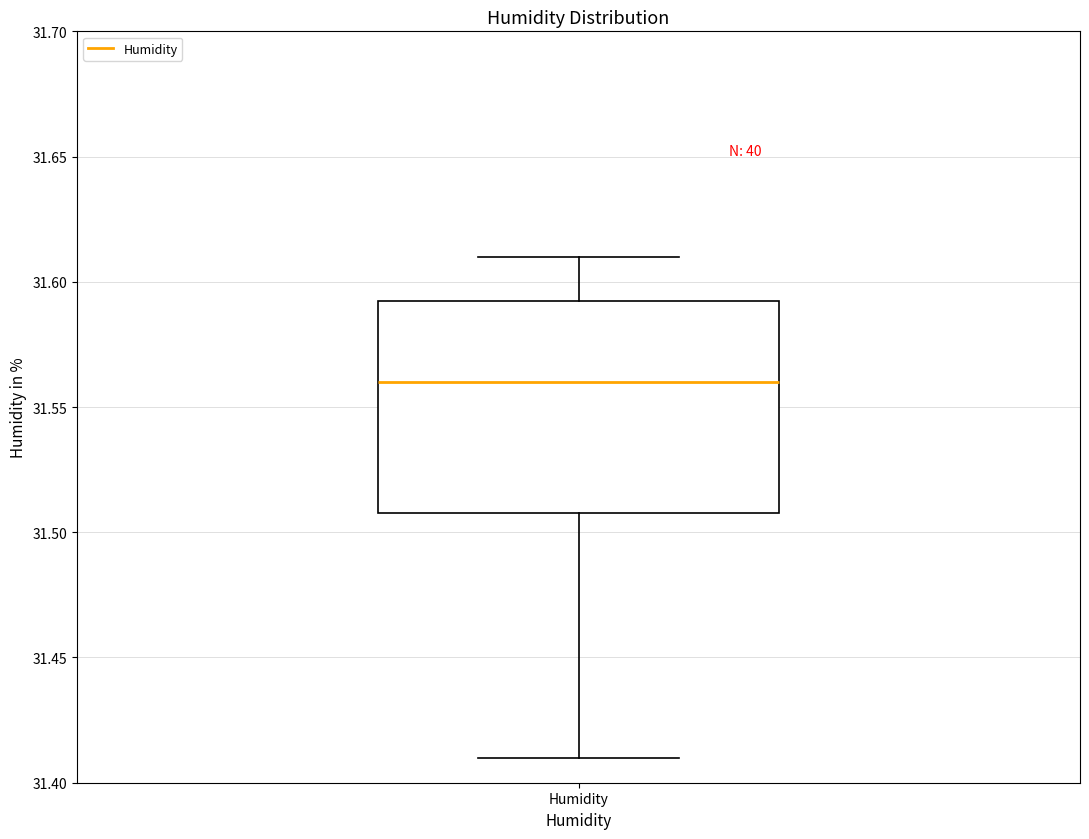

Where is the upper edge of the box for Humidity on the y-axis? The values are not printed on the chart, so give them approximately, as read against the axis.

31.595